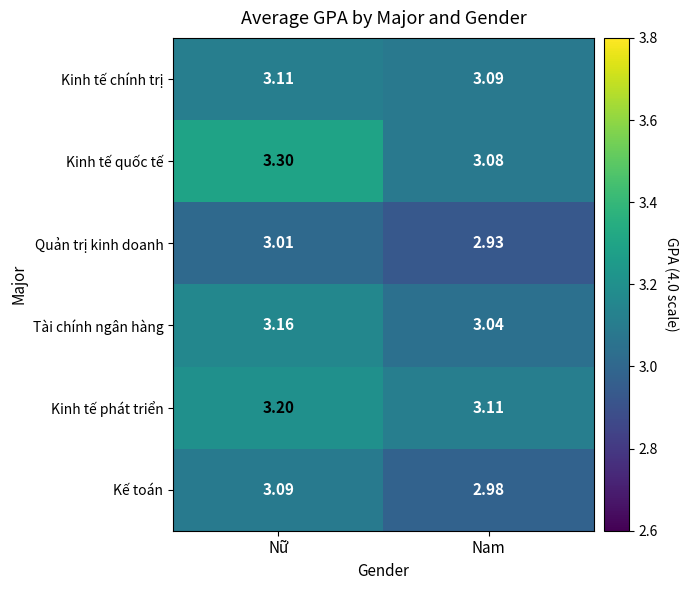

Which series has the widest spread of values?

Kinh tế quốc tế